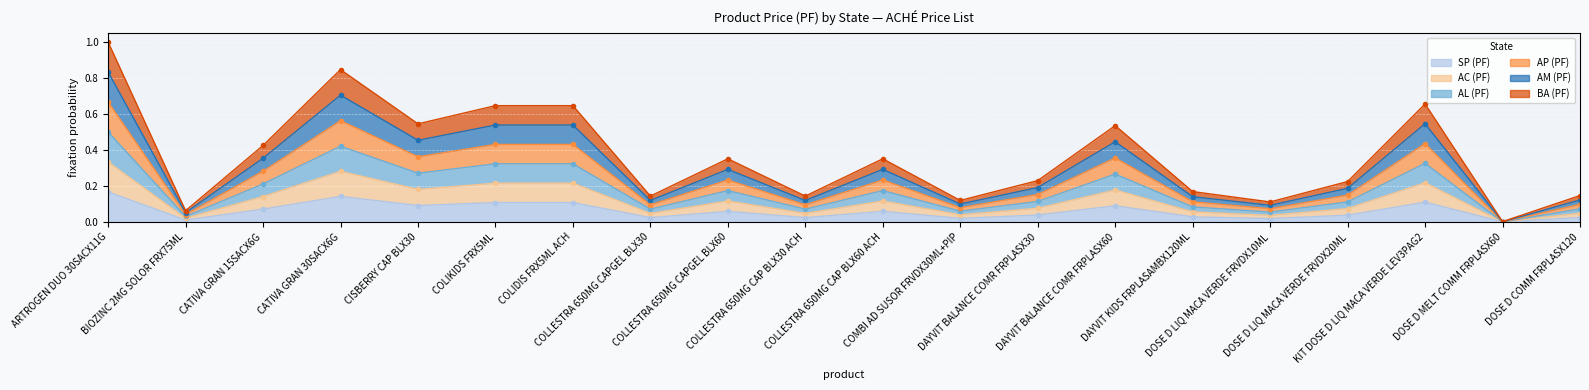

Count the number of data series in this chart.

6